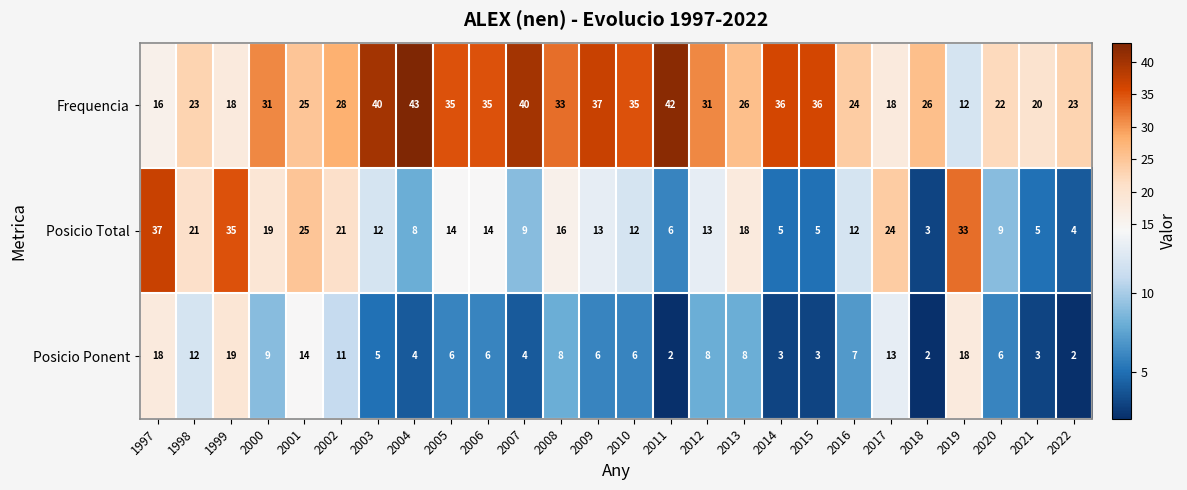

The value of Posicio Total at 2019 is 33. True or false?

True